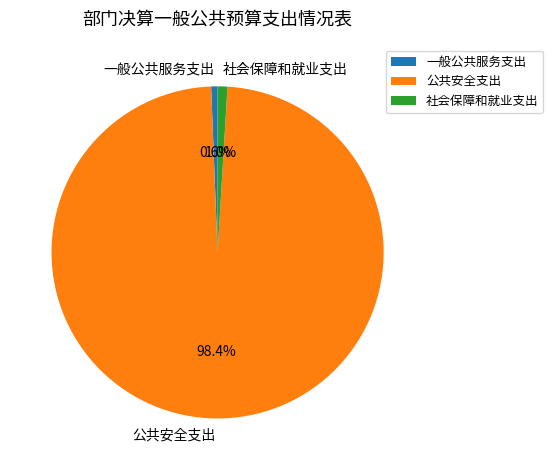

To the nearest percent, what is the combined percentage of 一般公共服务支出 and 社会保障和就业支出?

2%